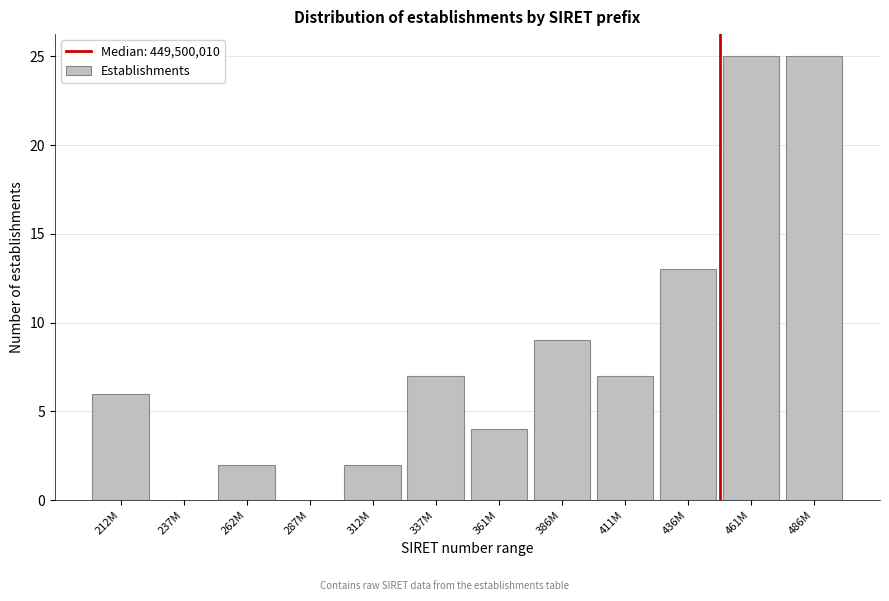

Reading right to left, what are all the values shown in this chart?

486M=25	461M=25	436M=13	411M=7	386M=9	361M=4	337M=7	312M=2	287M=0	262M=2	237M=0	212M=6